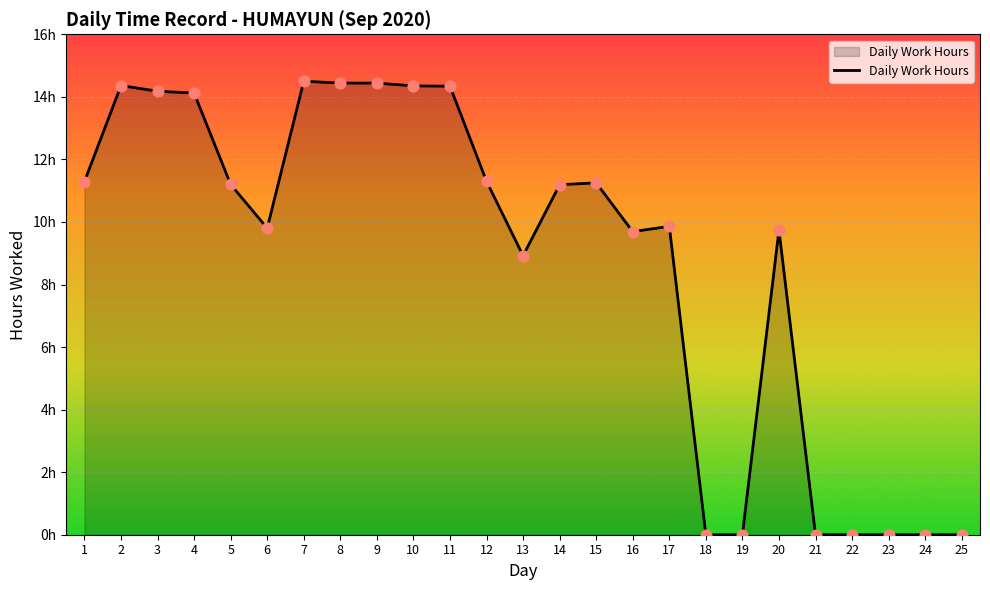

What is the change in value from 10 to 23?

-14.3